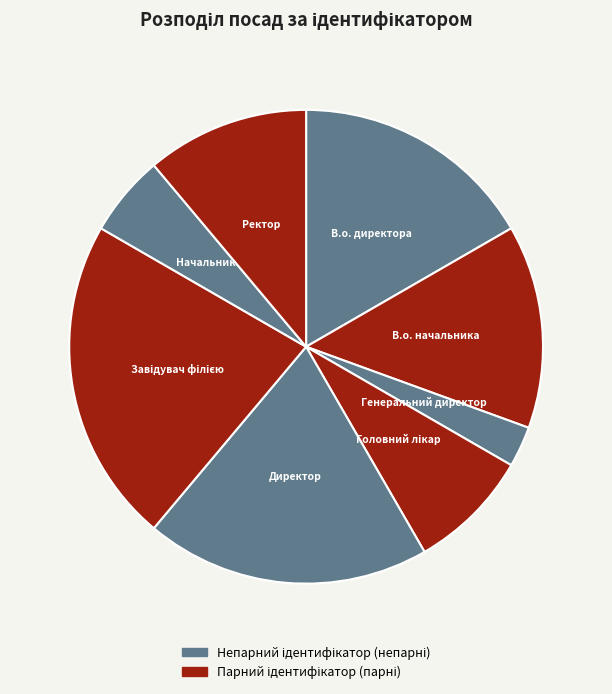

Approximately how many times larger is the value at Ректор compared to Директор?

0.6